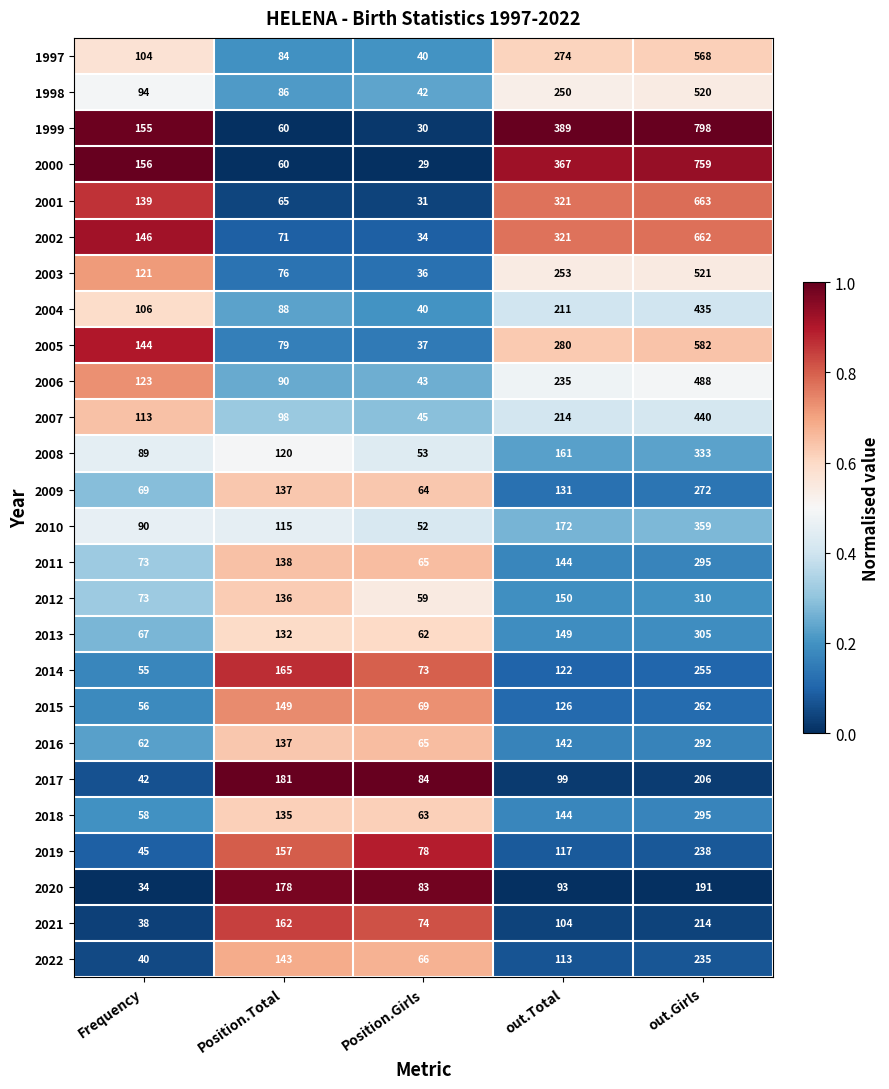

What is the sum of all 1997 values?

1070